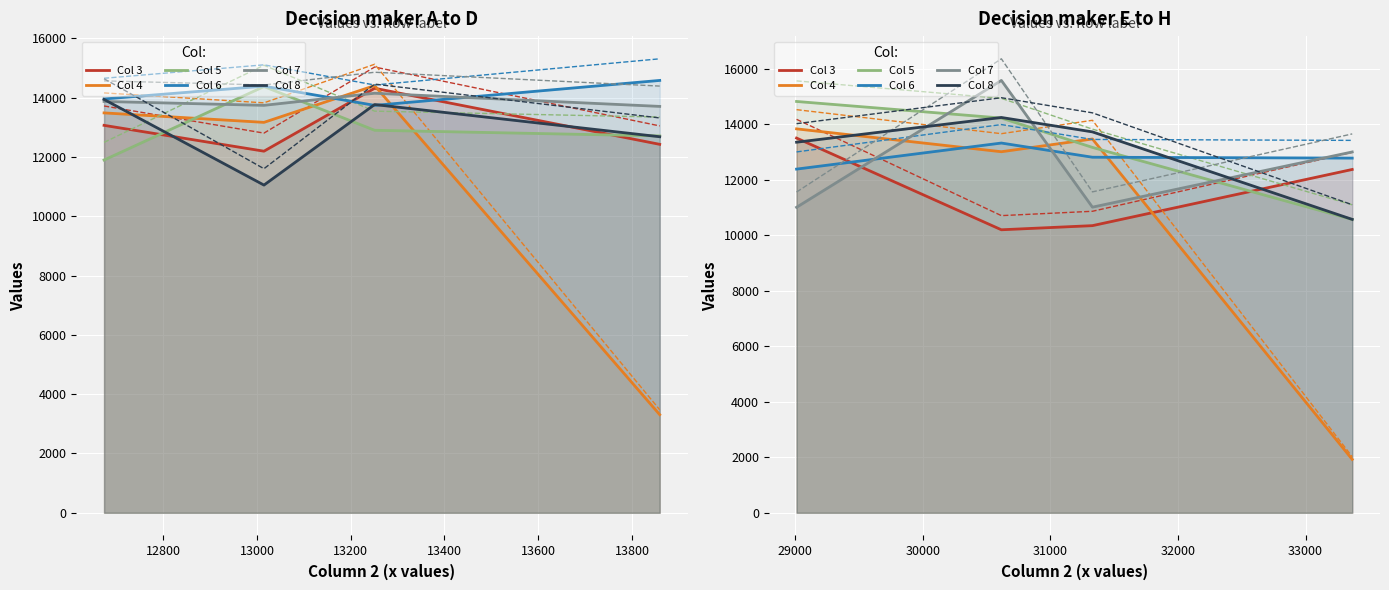

How many times do Col 6 and Col 7 cross each other?

3